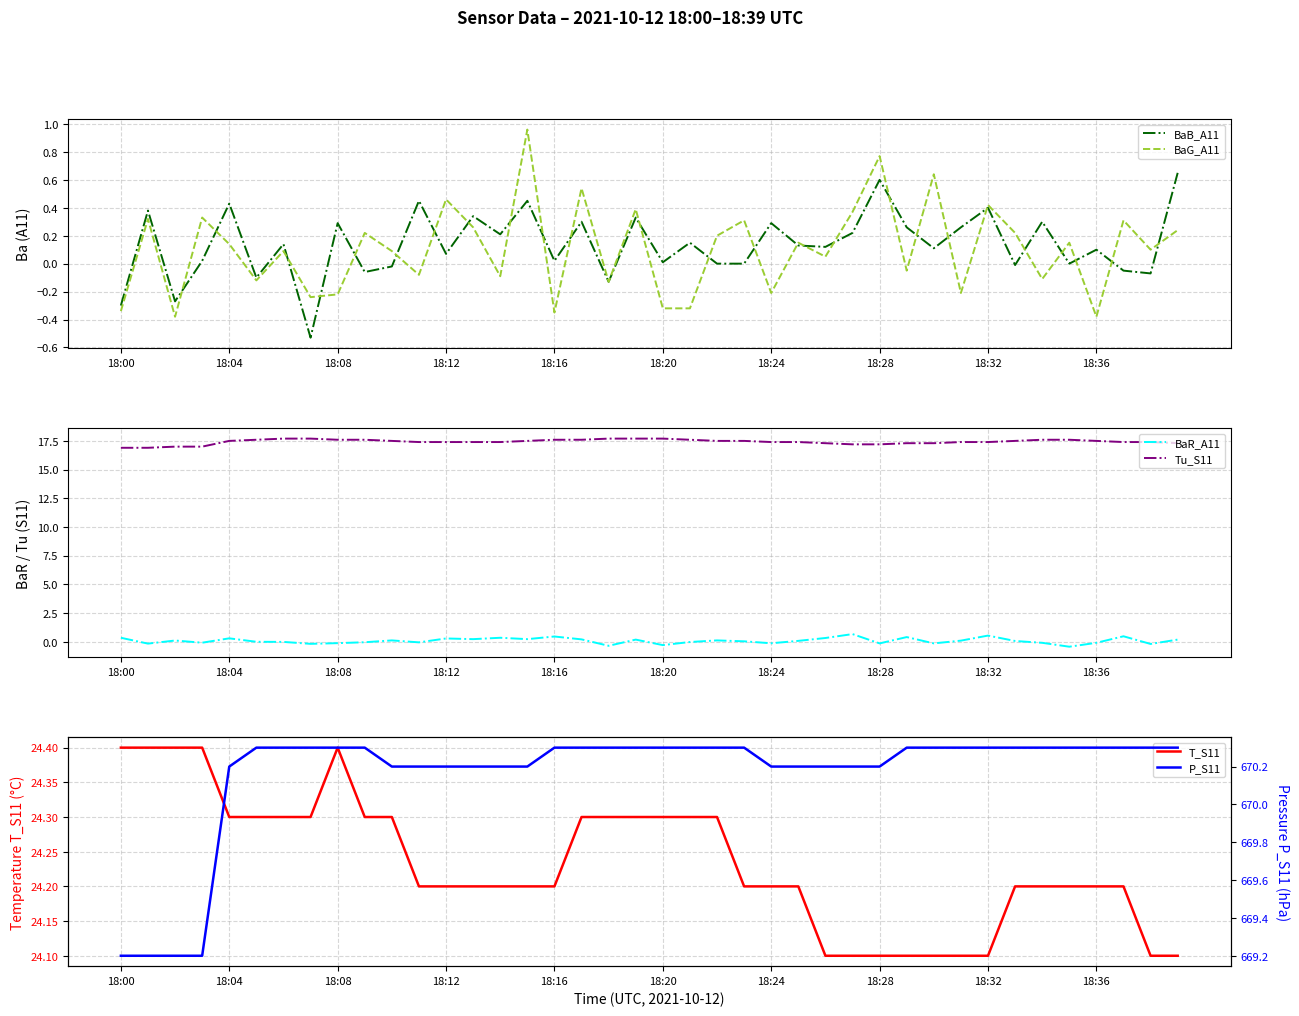

True or false: BaB_A11 has a value of -0.3 at 18:00.

True